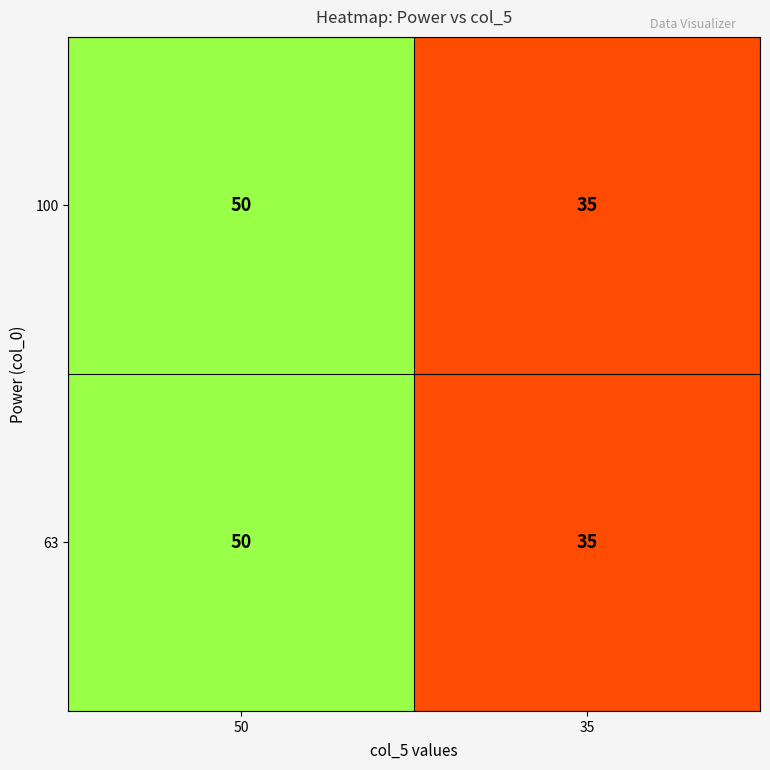

The 100 series shows 58 at 35. True or false?

False